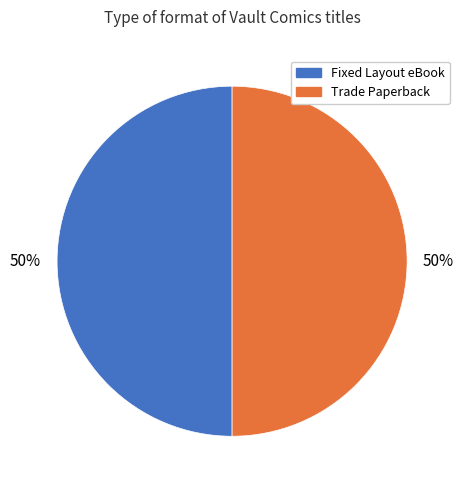

Count the number of slices in the pie.

2